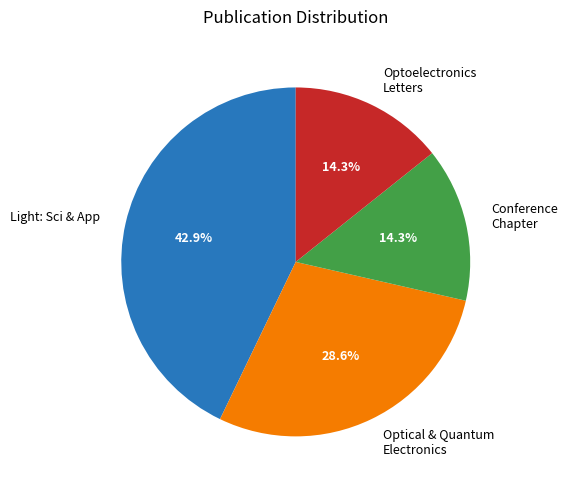

Is there a majority slice in this chart?

No